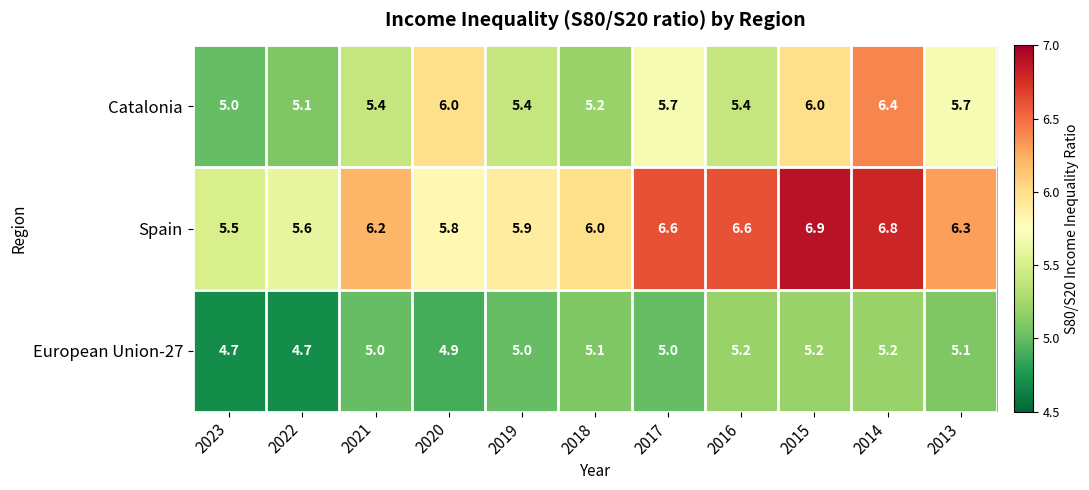

The European Union-27 series shows 5.0 at 2017. True or false?

True